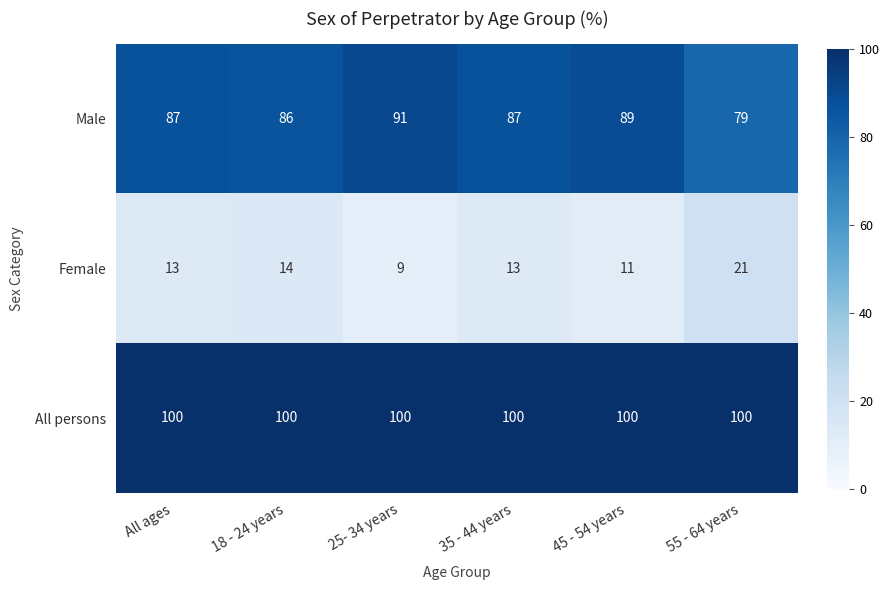

What is the difference between the Male values at 18 - 24 years and 55 - 64 years?

7